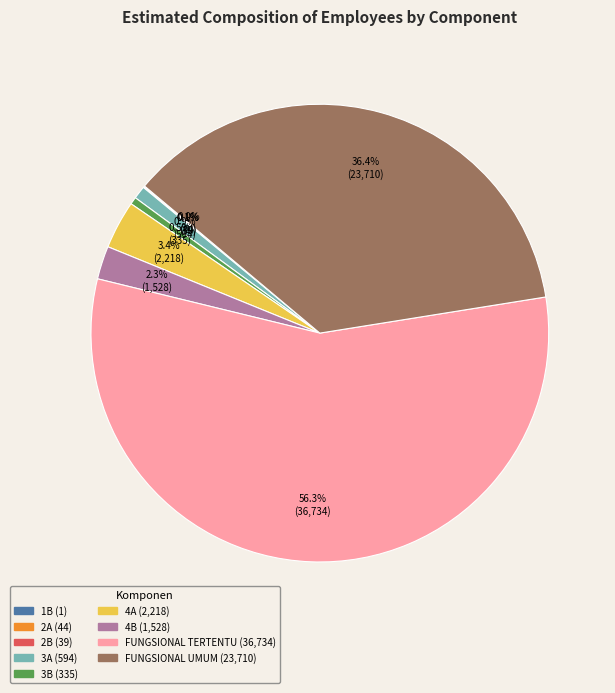

Is there any slice that represents more than half of the pie?

Yes